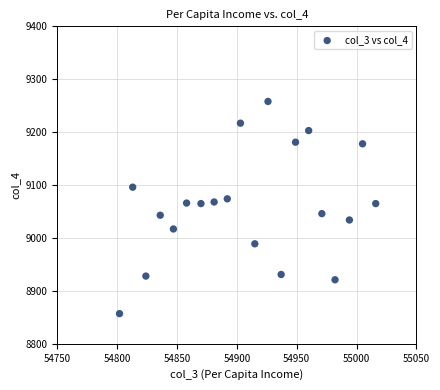

What is the range of X values (max minus min)?

214